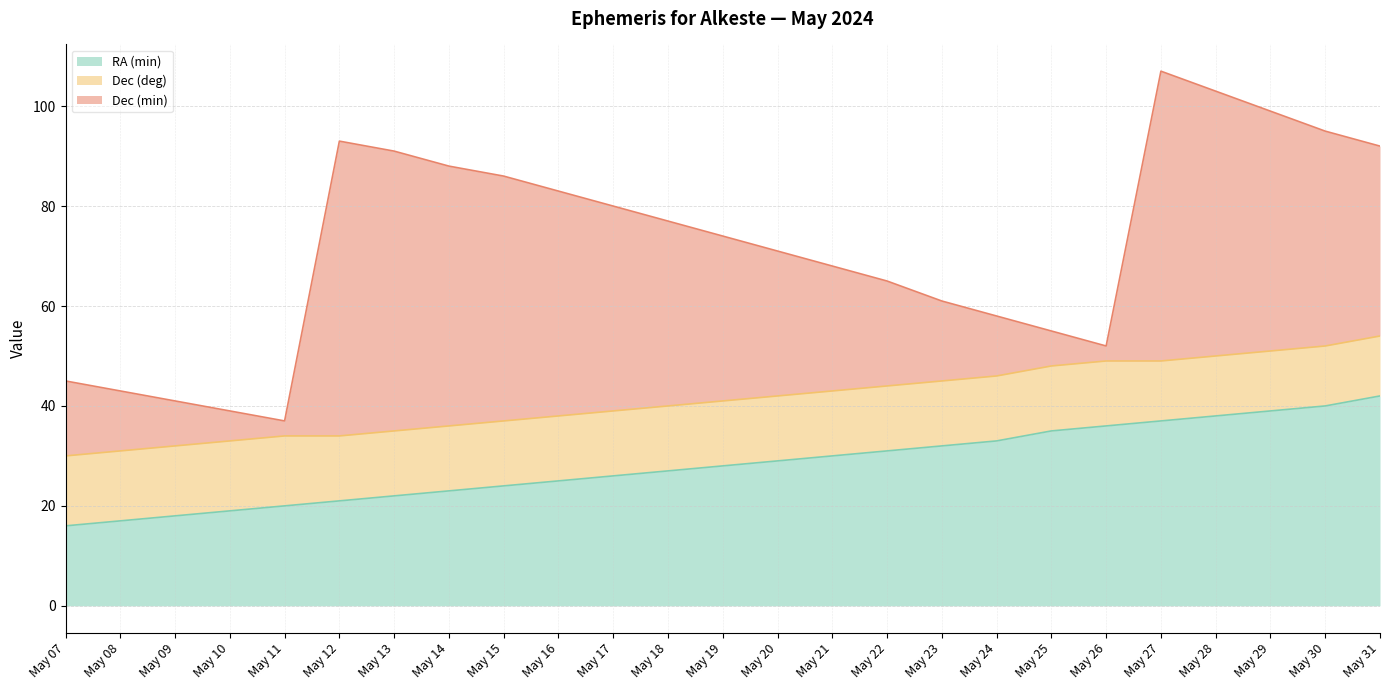

At May 27, list the series in order from largest to smallest.

Dec (min), RA (min), Dec (deg)